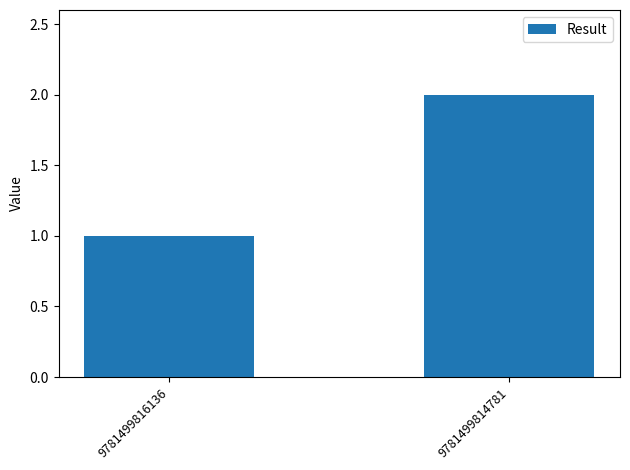

Does the chart contain stacked bars?

No